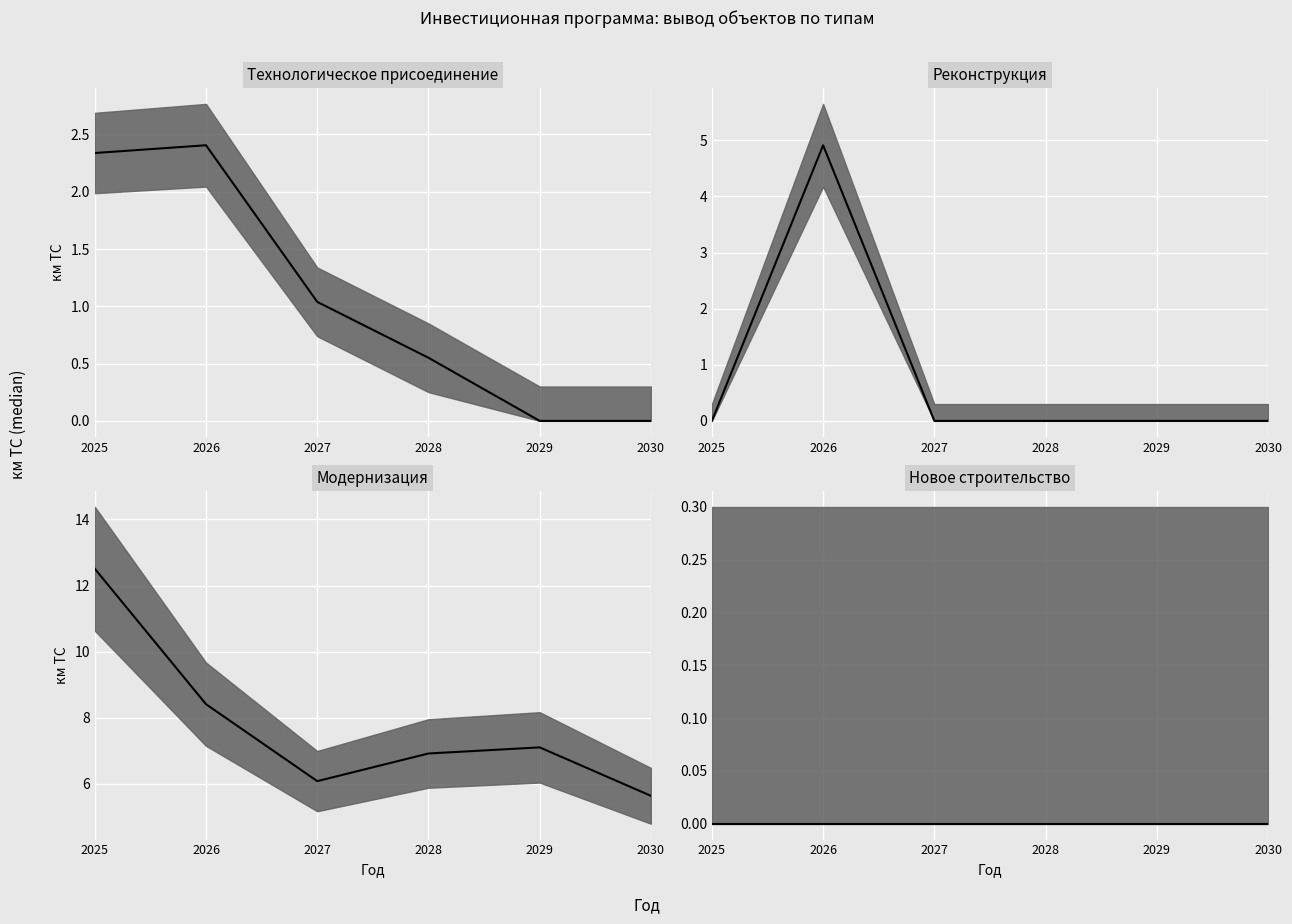

At how many categories does at least one series exceed 10?

1